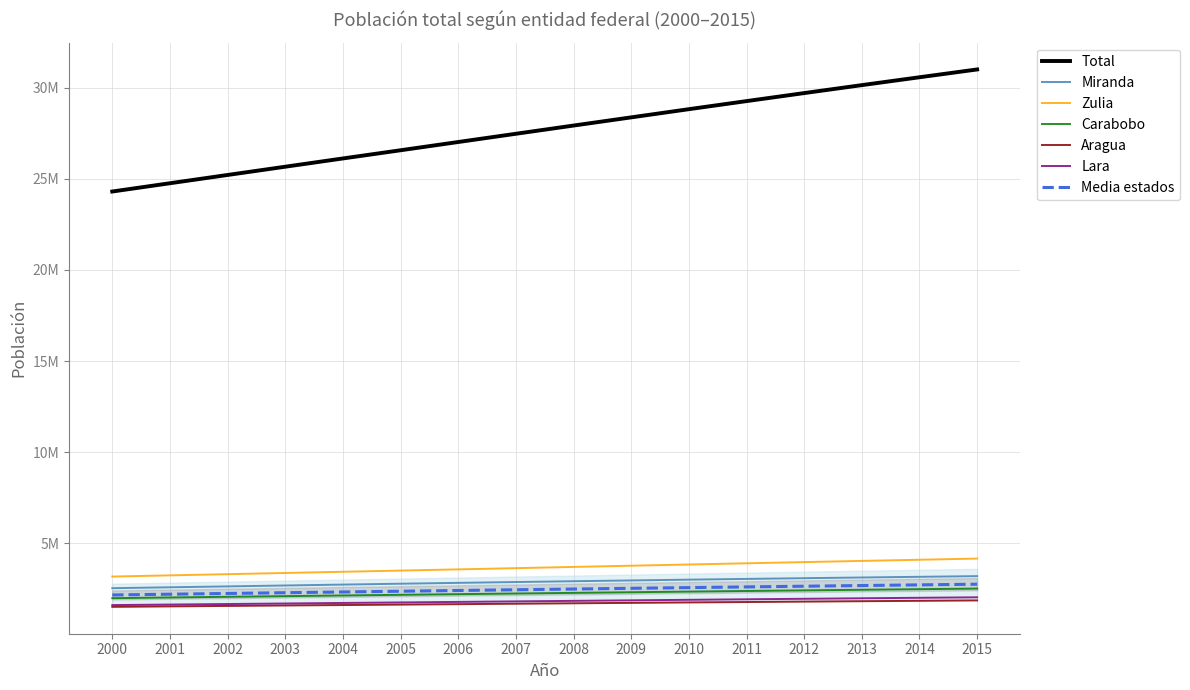

Does the chart display data point markers on the line(s)?

No